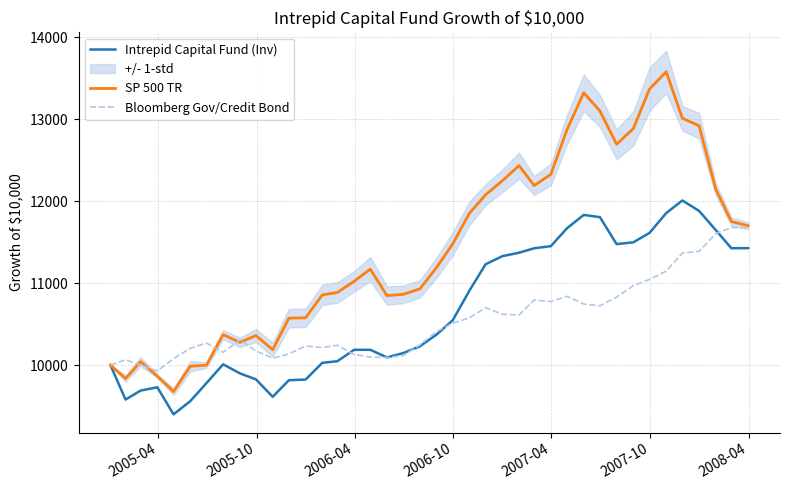

What is the maximum value for Bloomberg Gov/Credit Bond?

11677